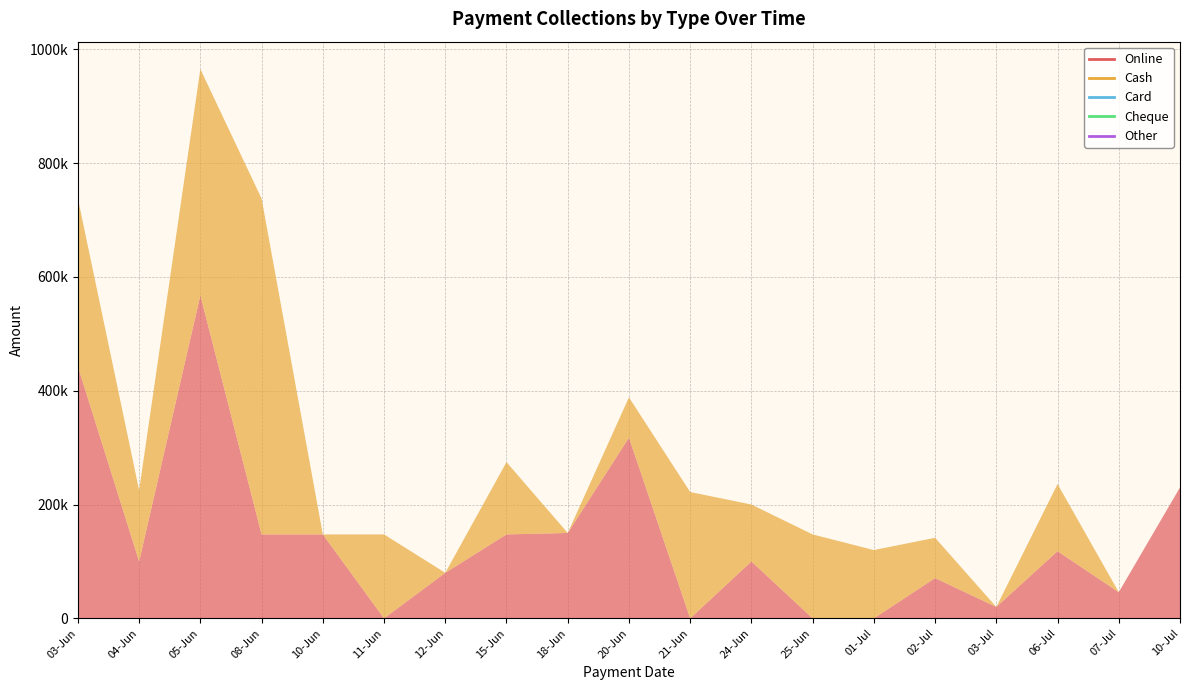

Reading right to left, transcribe all the data shown in this chart.

Online: 10-07-2024=230000	07-07-2024=46000	06-07-2024=118000	03-07-2024=20000	02-07-2024=70800	01-07-2024=0	25-06-2024=0	24-06-2024=100000	21-06-2024=0	20-06-2024=317500	18-06-2024=150000	15-06-2024=147500	12-06-2024=80000	11-06-2024=0	10-06-2024=147500	08-06-2024=147500	05-06-2024=567500	04-06-2024=100000	03-06-2024=442500
Cash: 10-07-2024=0	07-07-2024=0	06-07-2024=118000	03-07-2024=0	02-07-2024=70800	01-07-2024=120000	25-06-2024=147500	24-06-2024=100000	21-06-2024=222000	20-06-2024=70800	18-06-2024=0	15-06-2024=127000	12-06-2024=0	11-06-2024=147500	10-06-2024=0	08-06-2024=590000	05-06-2024=397500	04-06-2024=125000	03-06-2024=295000
Card: 10-07-2024=0	07-07-2024=0	06-07-2024=0	03-07-2024=0	02-07-2024=0	01-07-2024=0	25-06-2024=0	24-06-2024=0	21-06-2024=0	20-06-2024=0	18-06-2024=0	15-06-2024=0	12-06-2024=0	11-06-2024=0	10-06-2024=0	08-06-2024=0	05-06-2024=0	04-06-2024=0	03-06-2024=0
Cheque: 10-07-2024=0	07-07-2024=0	06-07-2024=0	03-07-2024=0	02-07-2024=0	01-07-2024=0	25-06-2024=0	24-06-2024=0	21-06-2024=0	20-06-2024=0	18-06-2024=0	15-06-2024=0	12-06-2024=0	11-06-2024=0	10-06-2024=0	08-06-2024=0	05-06-2024=0	04-06-2024=0	03-06-2024=0
Other: 10-07-2024=0	07-07-2024=0	06-07-2024=0	03-07-2024=0	02-07-2024=0	01-07-2024=0	25-06-2024=0	24-06-2024=0	21-06-2024=0	20-06-2024=0	18-06-2024=0	15-06-2024=0	12-06-2024=0	11-06-2024=0	10-06-2024=0	08-06-2024=0	05-06-2024=0	04-06-2024=0	03-06-2024=0